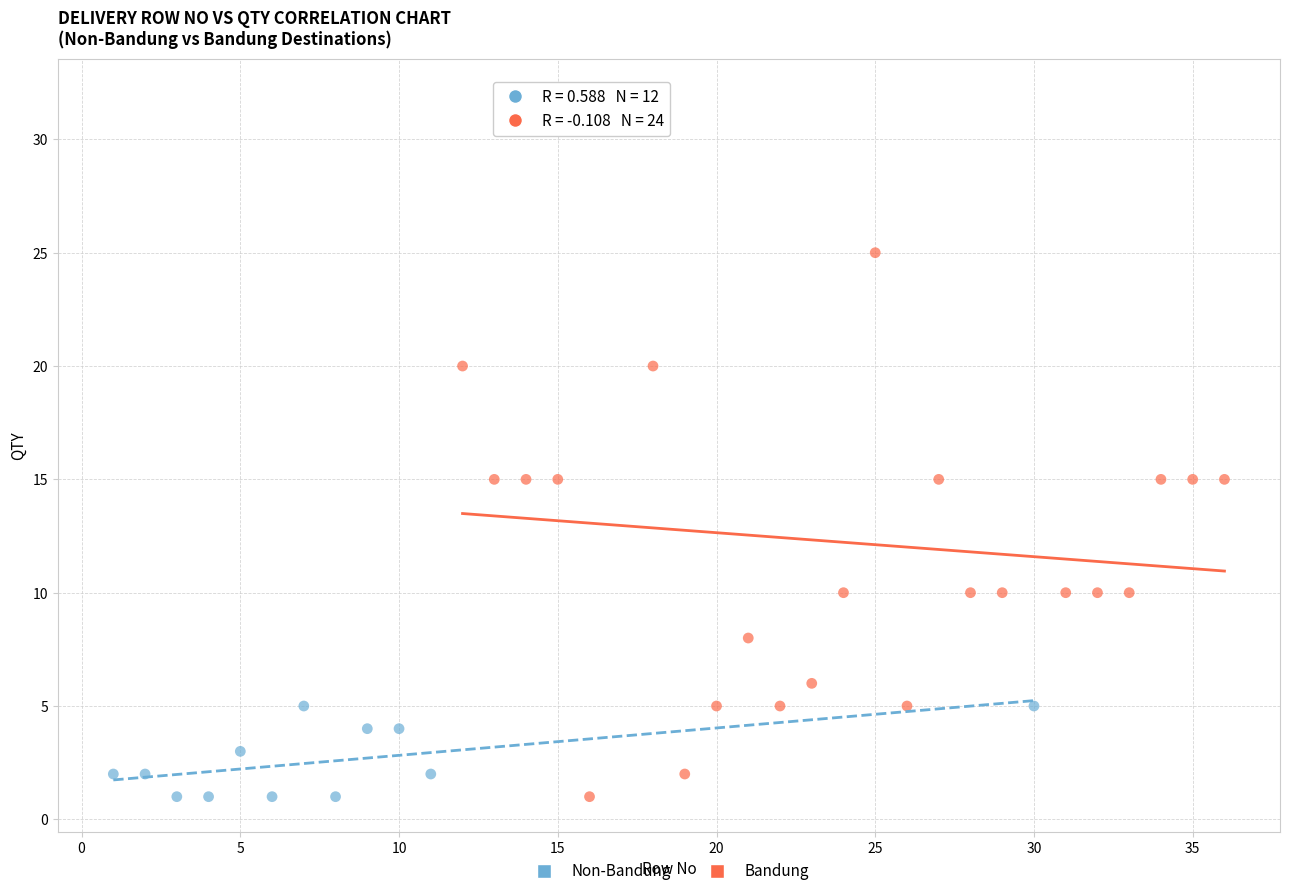

Which series has the largest Y range (max minus min)?

Bandung